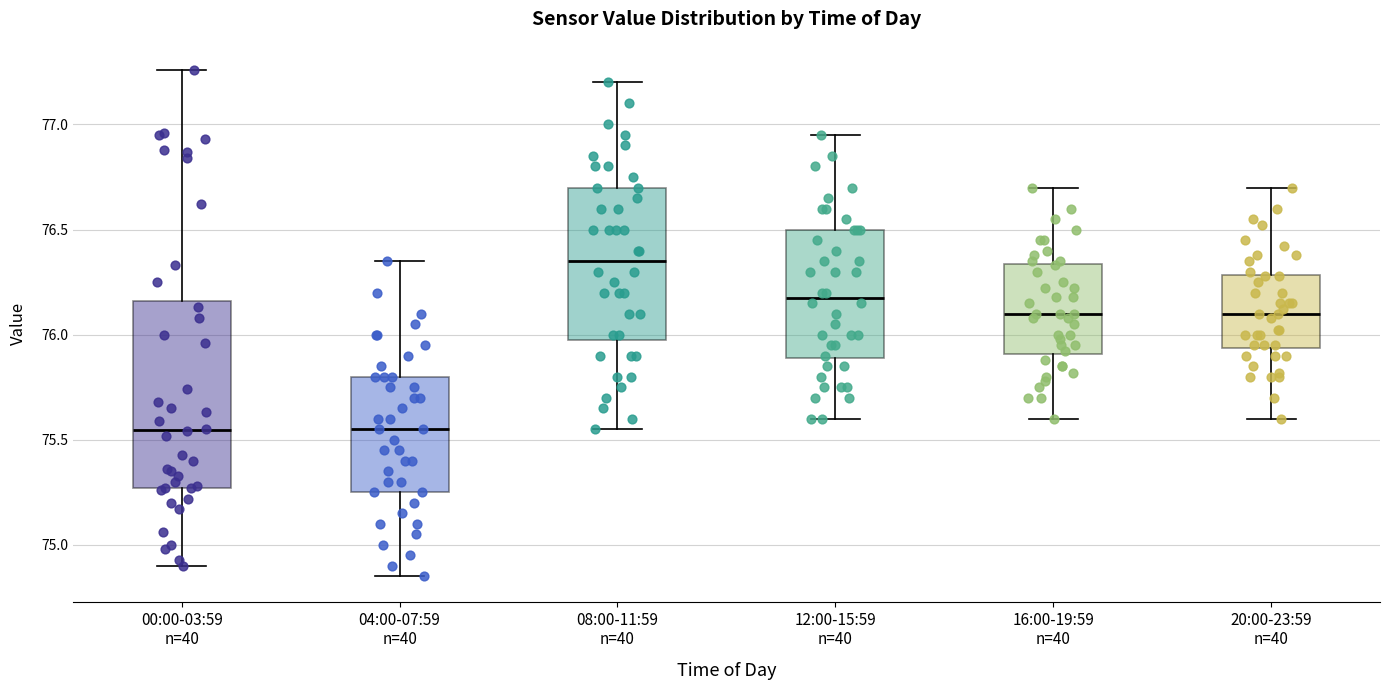

Which box is the tallest, from its lower edge to its upper edge?

00:00-03:59 n=40